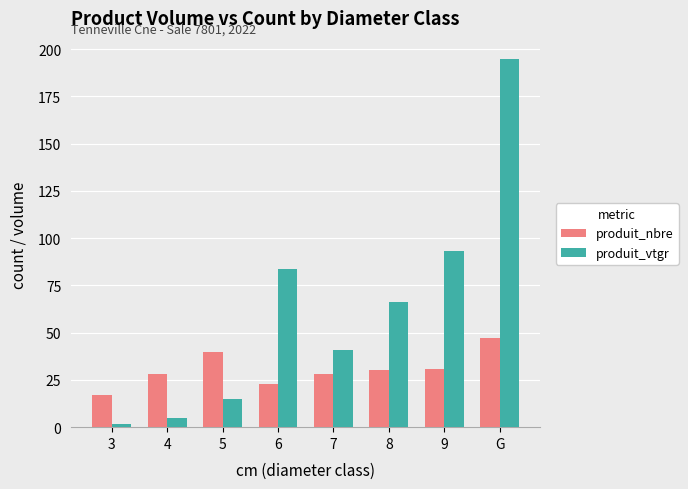

Is it true that produit_vtgr equals 83.9 at 6?

True